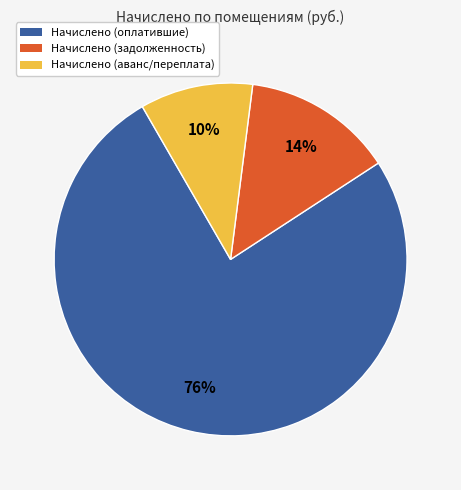

Does any single category account for the majority?

Yes